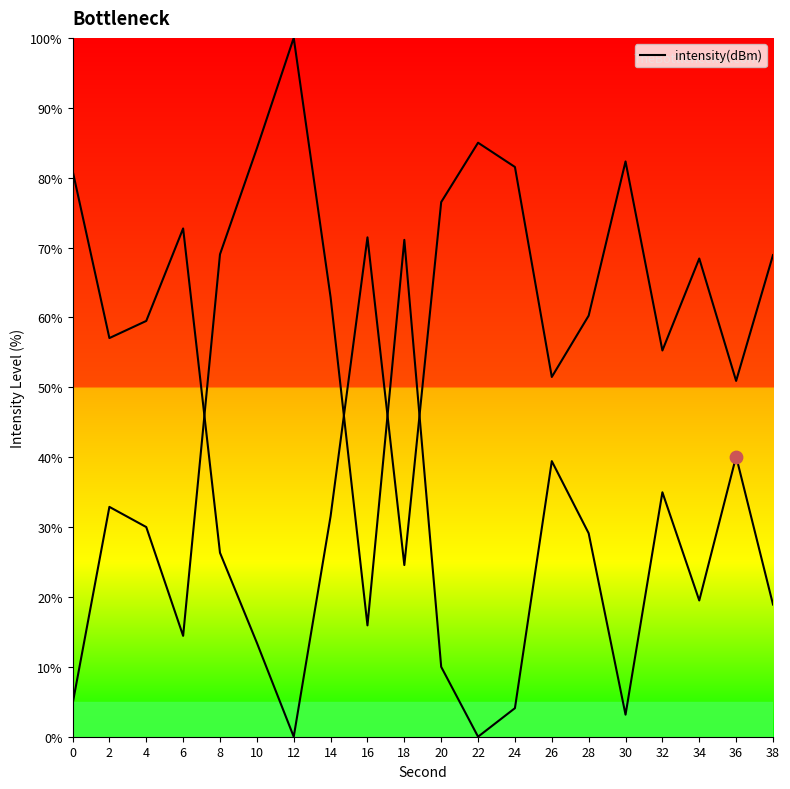

Approximately how many times larger is the value at 14 compared to 36?

1.6